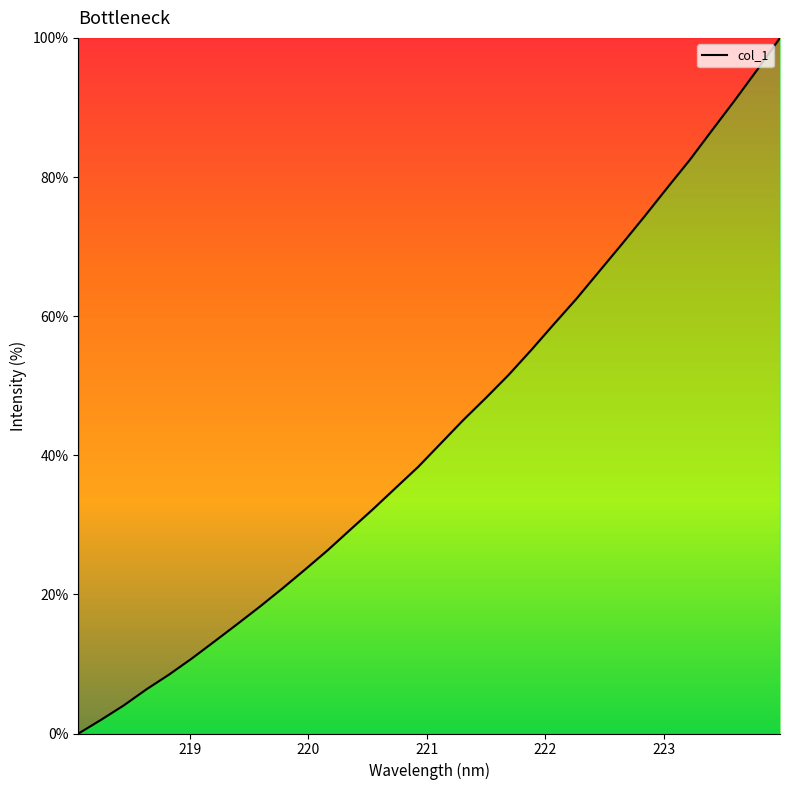

What is the difference between the maximum and minimum values?

100.0